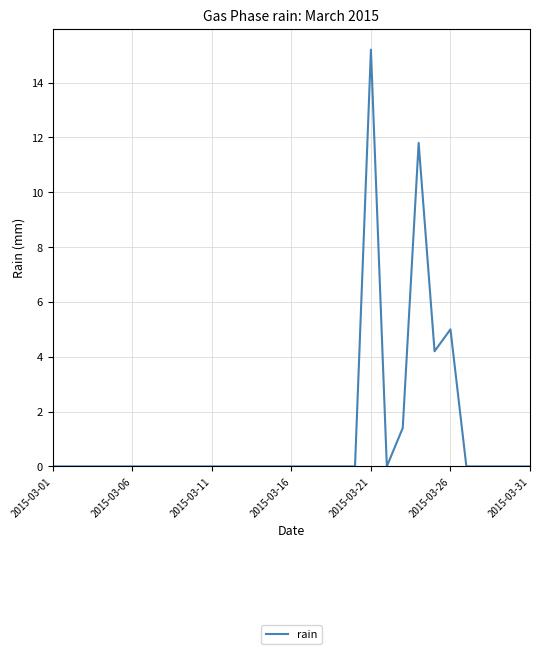

Reading right to left, list all the values displayed in this chart.

0.0	0.0	0.0	0.0	0.0	5.0	4.2	11.8	1.4	0.0	15.2	0.0	0.0	0.0	0.0	0.0	0.0	0.0	0.0	0.0	0.0	0.0	0.0	0.0	0.0	0.0	0.0	0.0	0.0	0.0	0.0